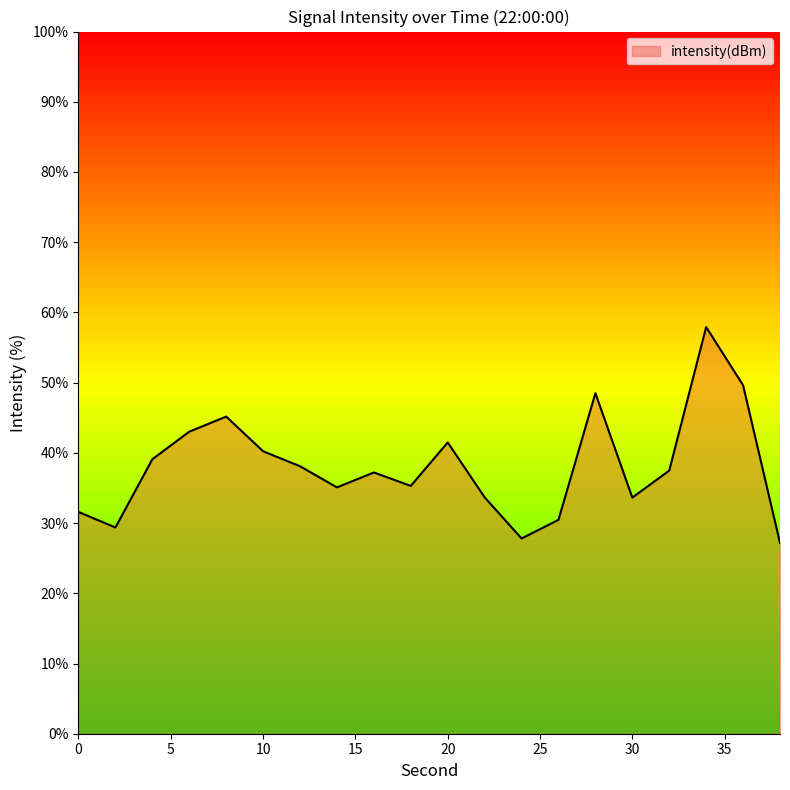

What is the difference between the maximum and minimum values?

30.8